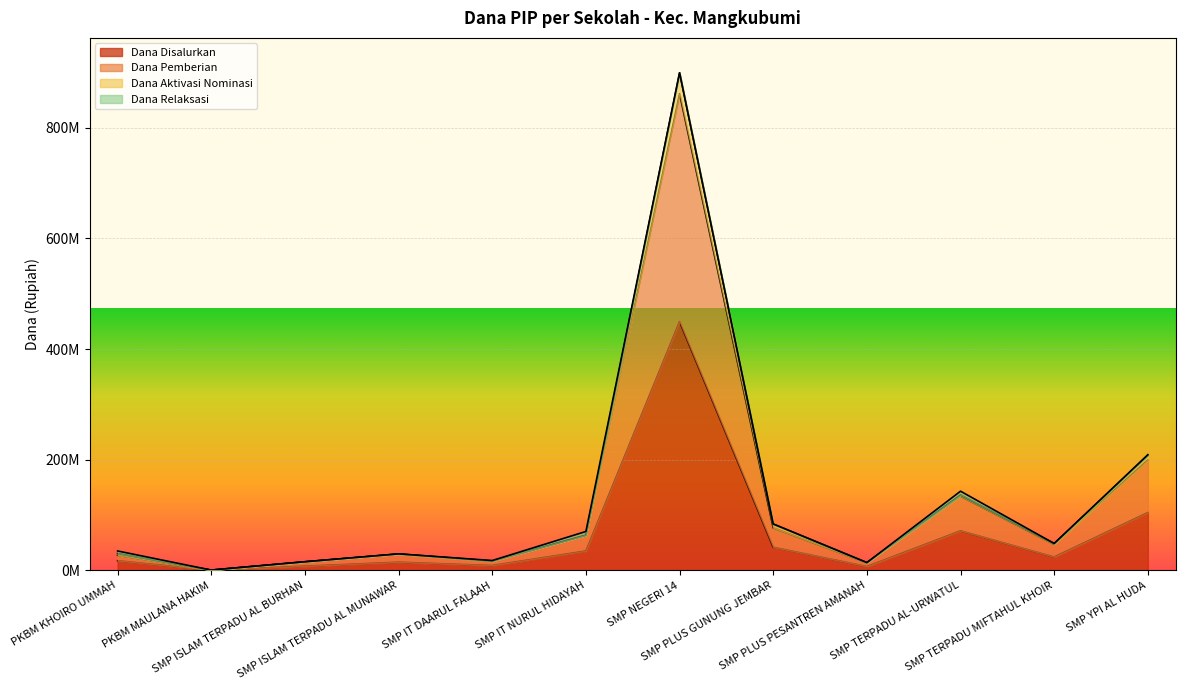

True or false: Dana Disalurkan and Dana Aktivasi Nominasi intersect in this chart.

False